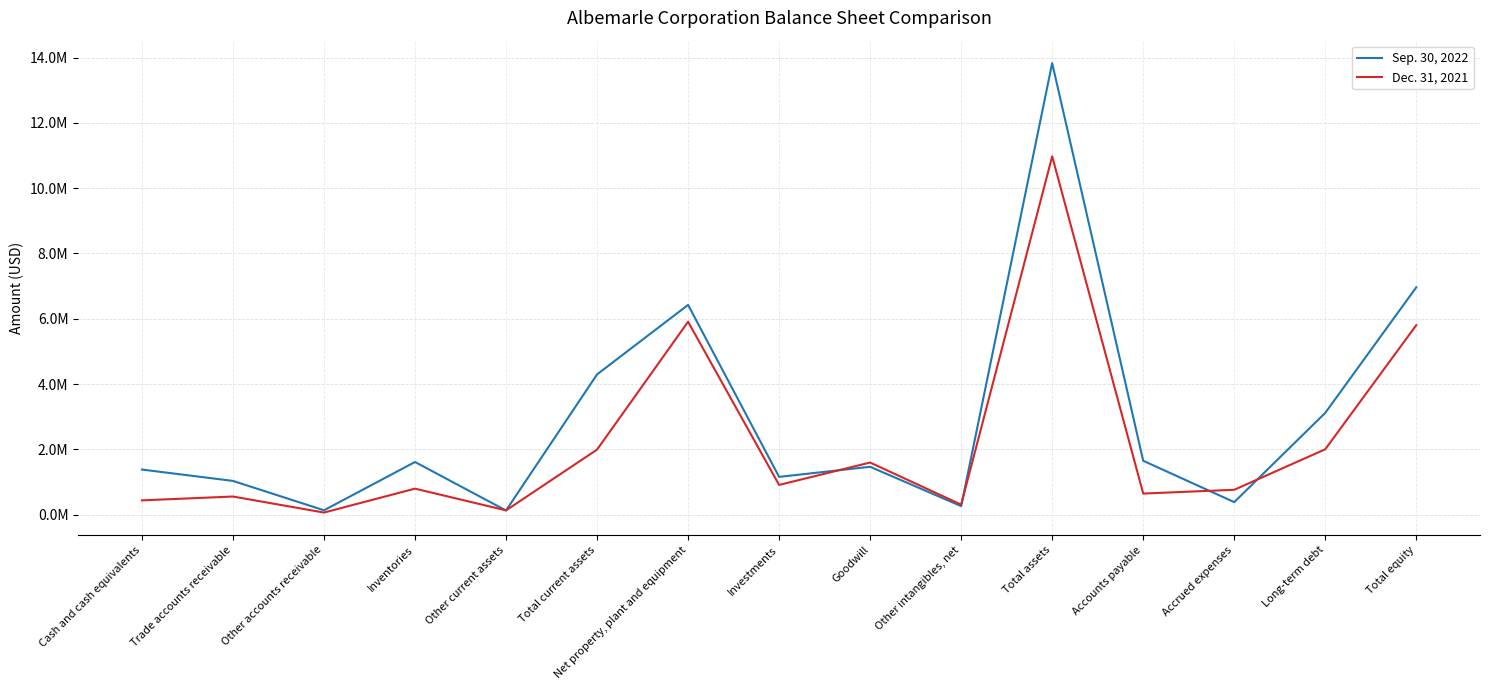

How many data points in Sep. 30, 2022 are above 1467848?

7